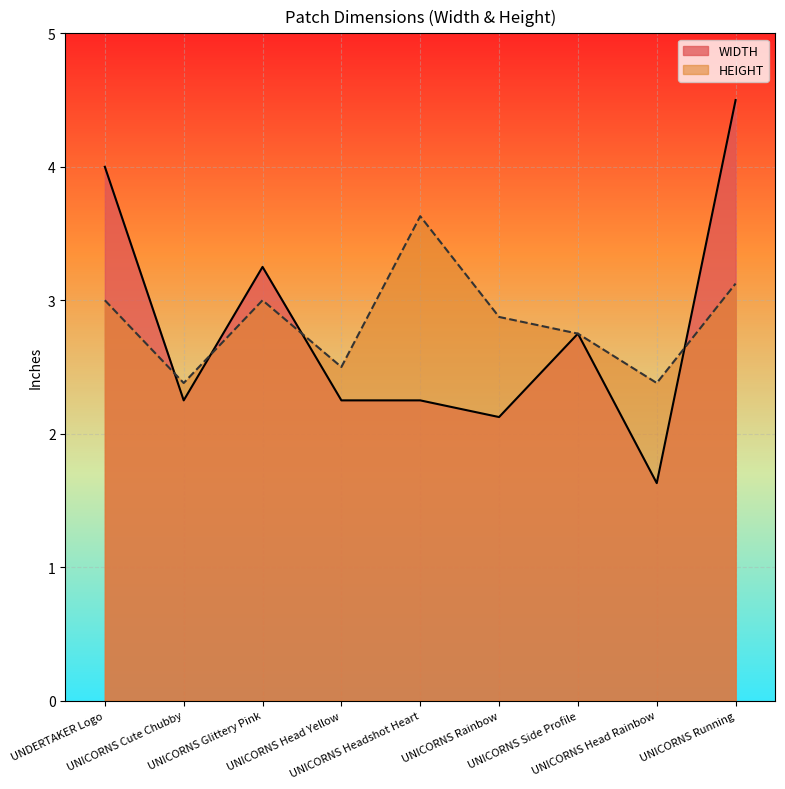

At which label does WIDTH reach its peak?

UNICORNS Running